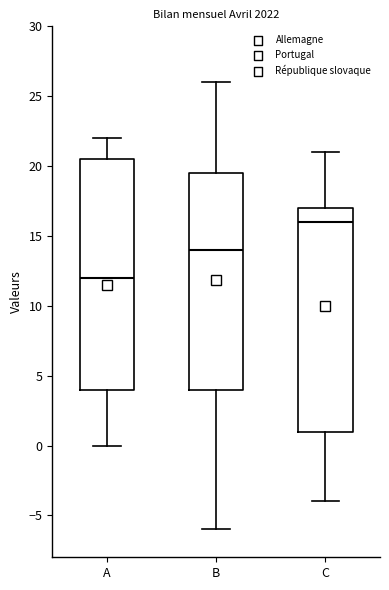

Reading left to right, read every box against the y-axis: the position of its median line, the range the box covers, and the ends of its whiskers. The values are not printed on the chart, so give them approximately, as read against the axis.

A: median 12.0, box 4.0 to 20.5, whiskers 0.0 to 22.0
B: median 14.0, box 4.0 to 19.5, whiskers -6.0 to 26.0
C: median 16.0, box 1.0 to 17.0, whiskers -4.0 to 21.0